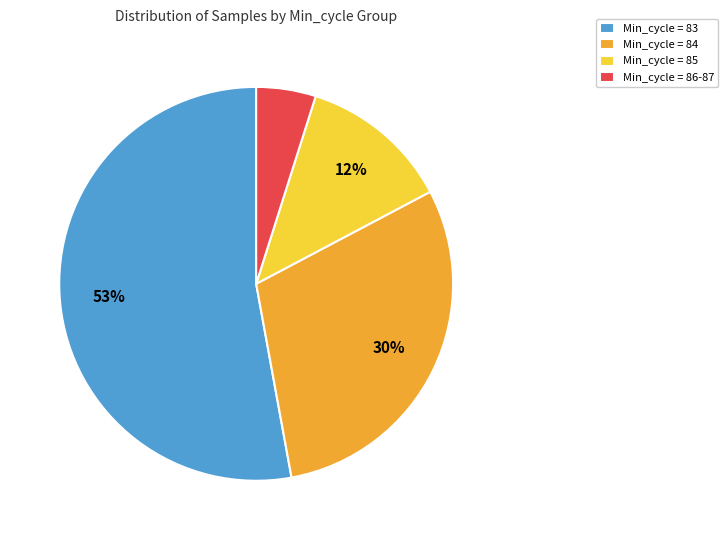

Is the sum of Min_cycle = 83 and Min_cycle = 86-87 greater than half?

Yes